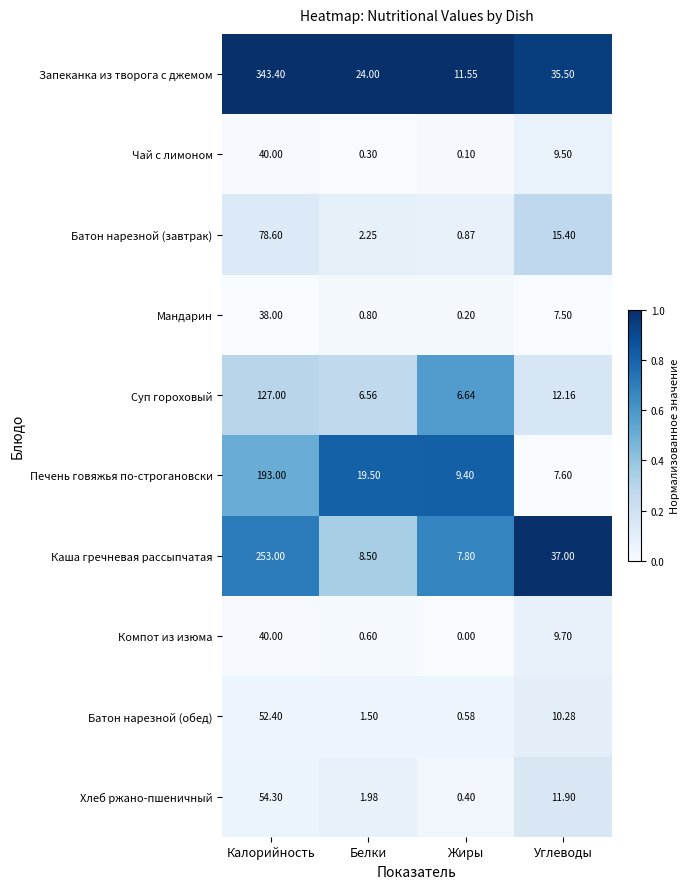

List the labels in order of Суп гороховый value, largest first.

Калорийность, Углеводы, Жиры, Белки